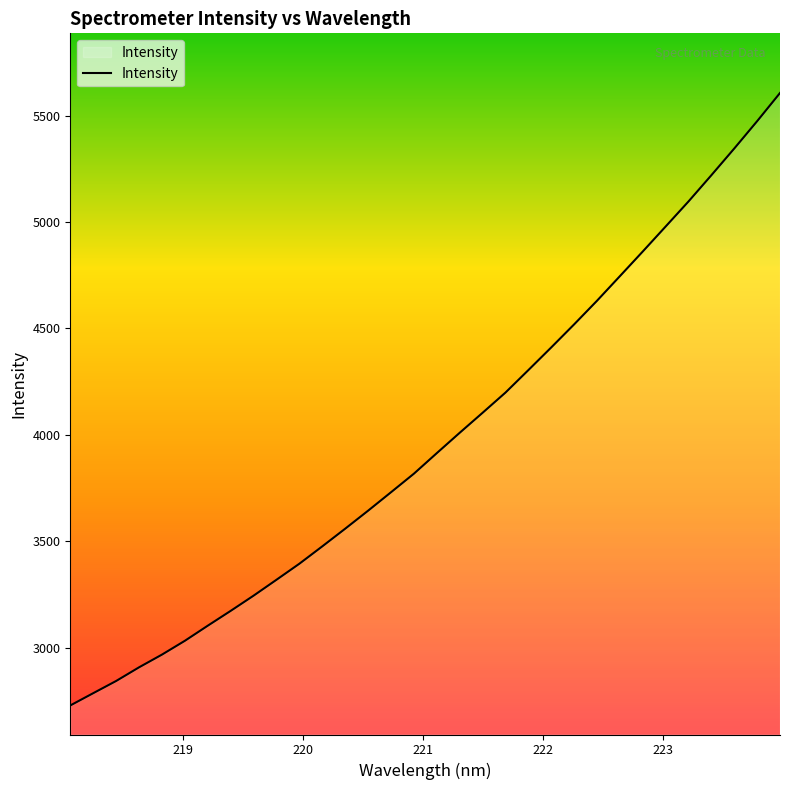

What is the maximum value shown in the chart?

5606.4